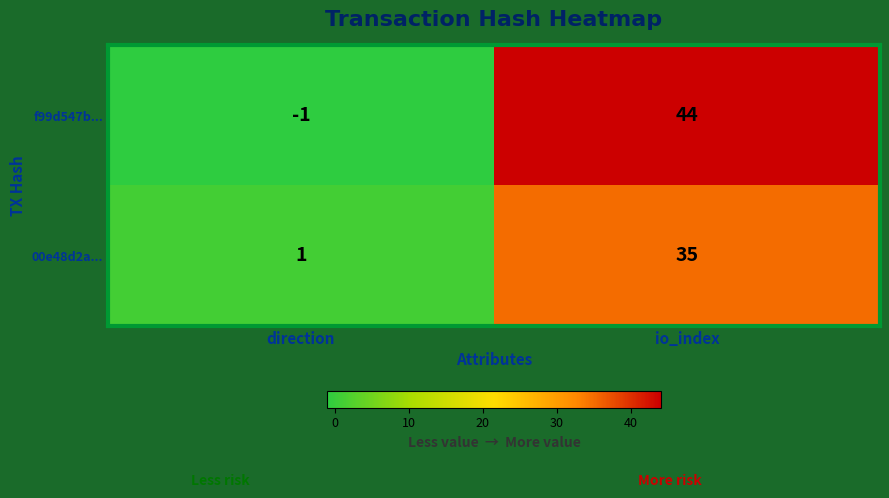

How many data points does each series have?

2